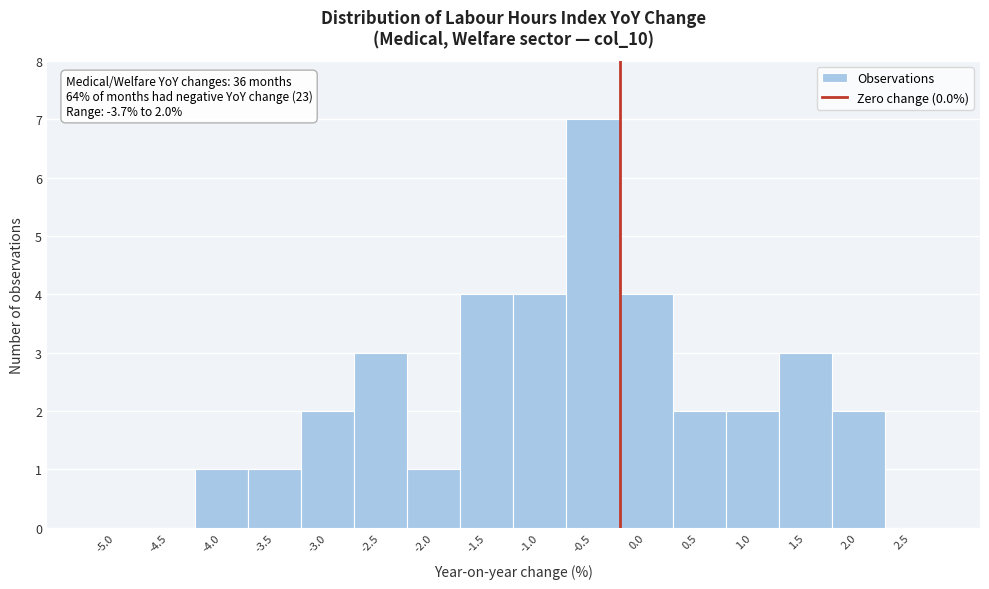

Reading left to right, extract all data points from this chart.

-5.0=0	-4.5=0	-4.0=1	-3.5=1	-3.0=2	-2.5=3	-2.0=1	-1.5=4	-1.0=4	-0.5=7	0.0=4	0.5=2	1.0=2	1.5=3	2.0=2	2.5=0